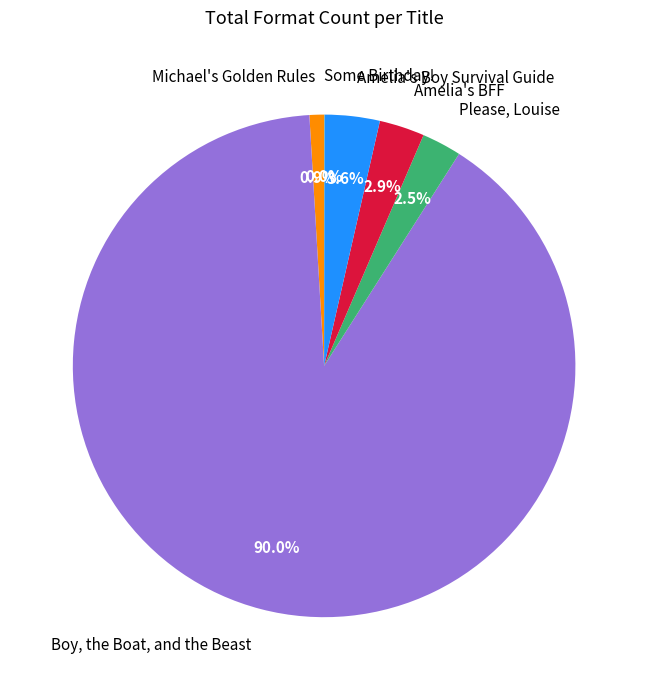

Which slice is the largest?

Boy, the Boat, and the Beast